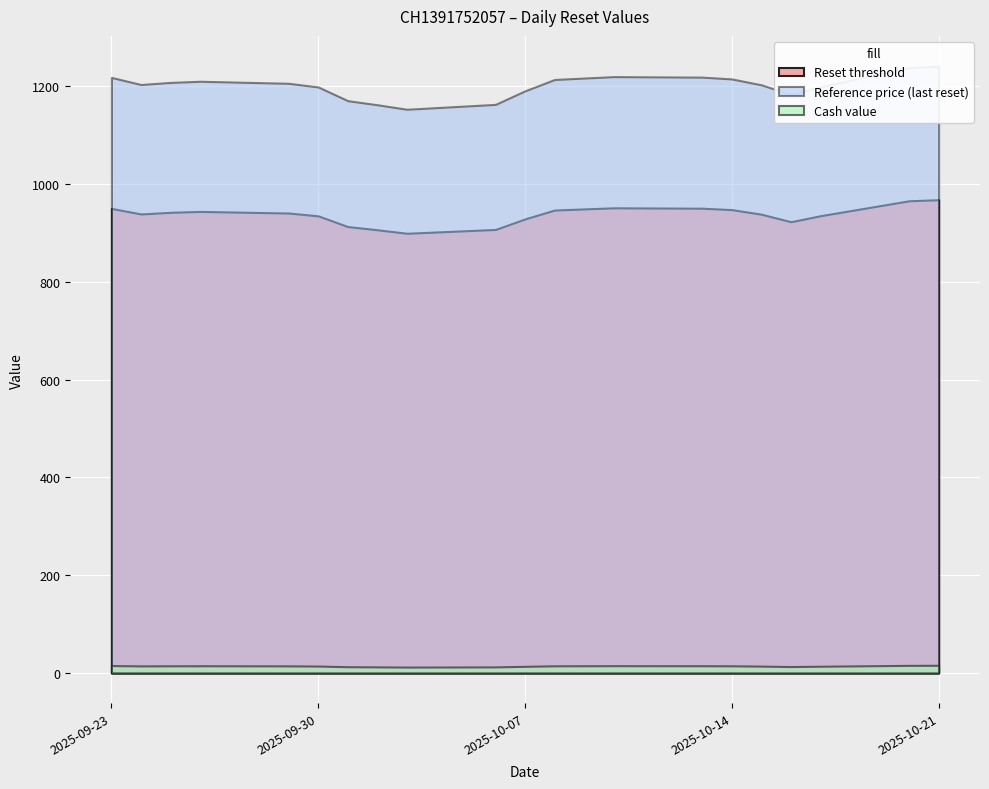

Which series changed the most between 2025-10-21 and 2025-10-01?

Reference price (last reset)